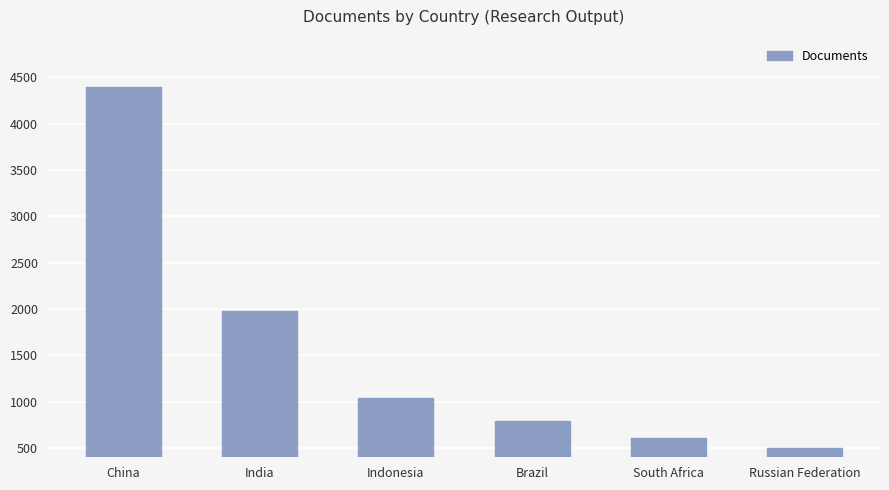

At which category does the chart reach its peak across all series?

China